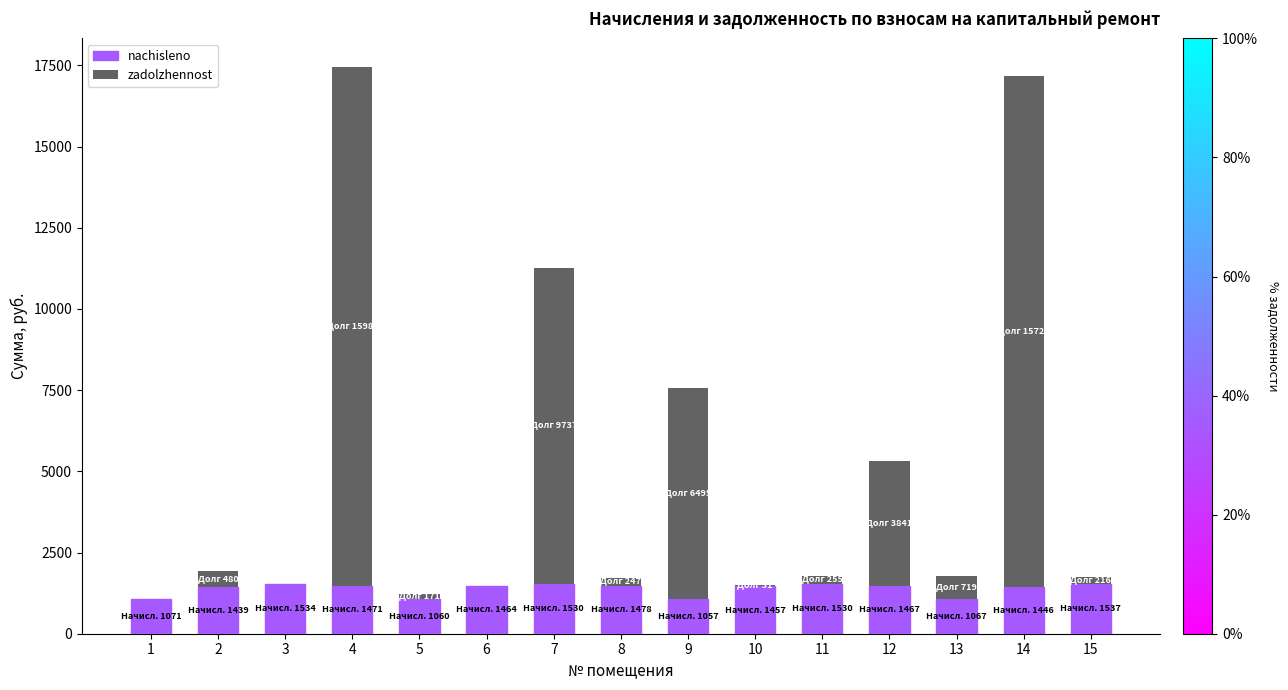

What is the maximum value for nachisleno?

1537.4